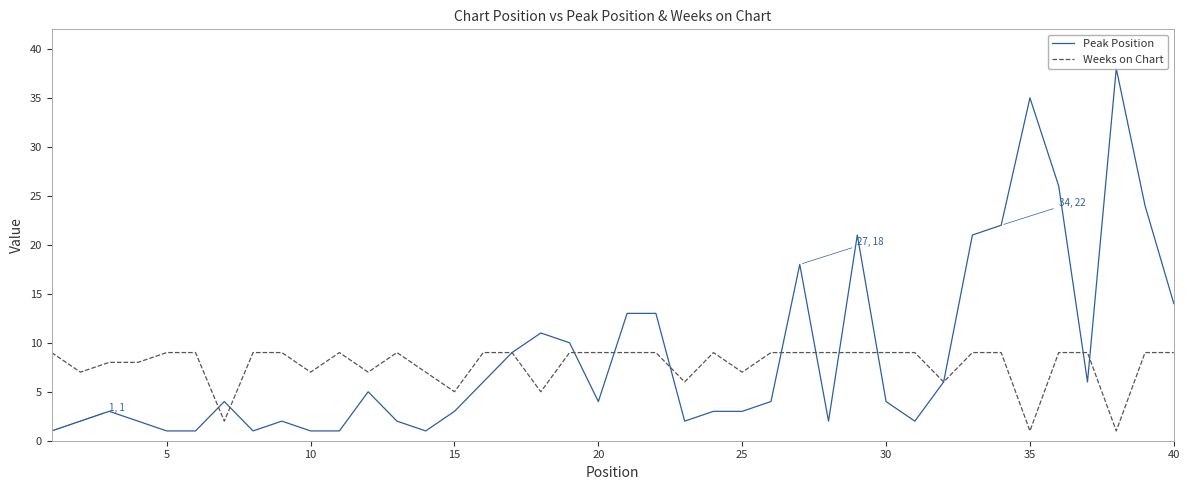

How many data points in Weeks on Chart are less than 9?

14